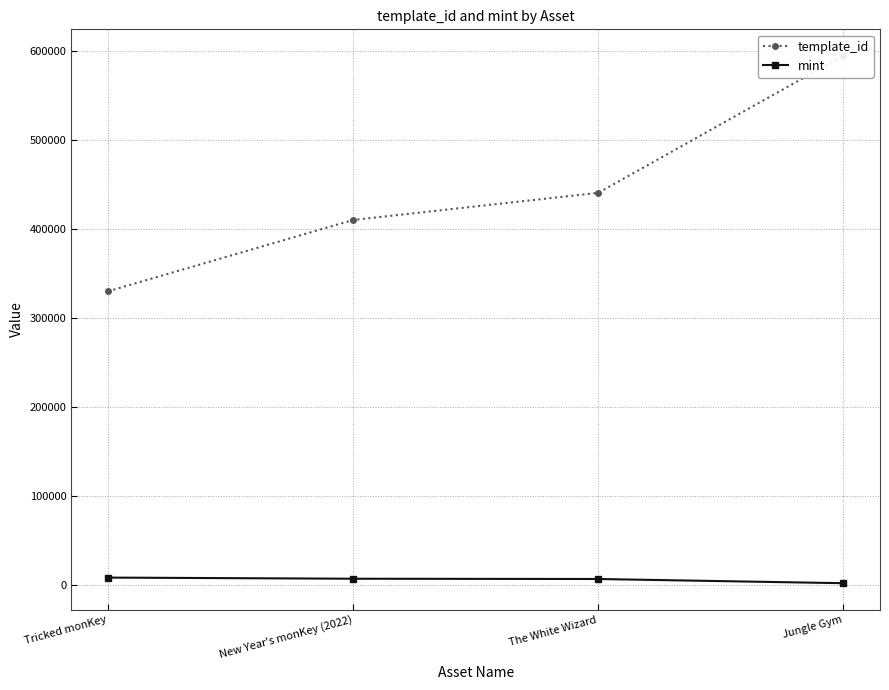

Is it true that mint equals 6613 at New Year's monKey (2022)?

True